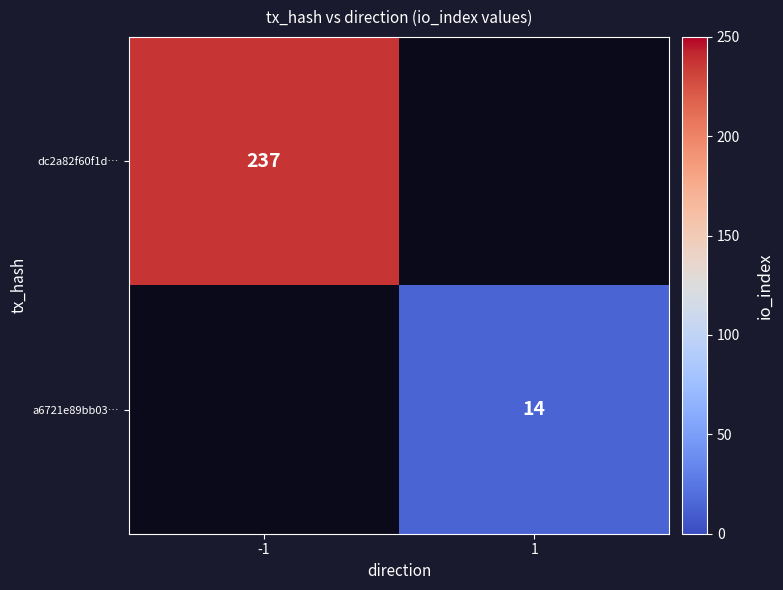

The dc2a82f60f1d… series shows 237 at -1. True or false?

True